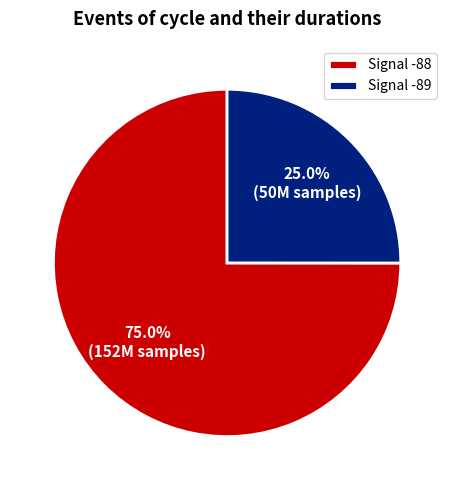

What is the smallest slice in the pie chart?

Signal -89